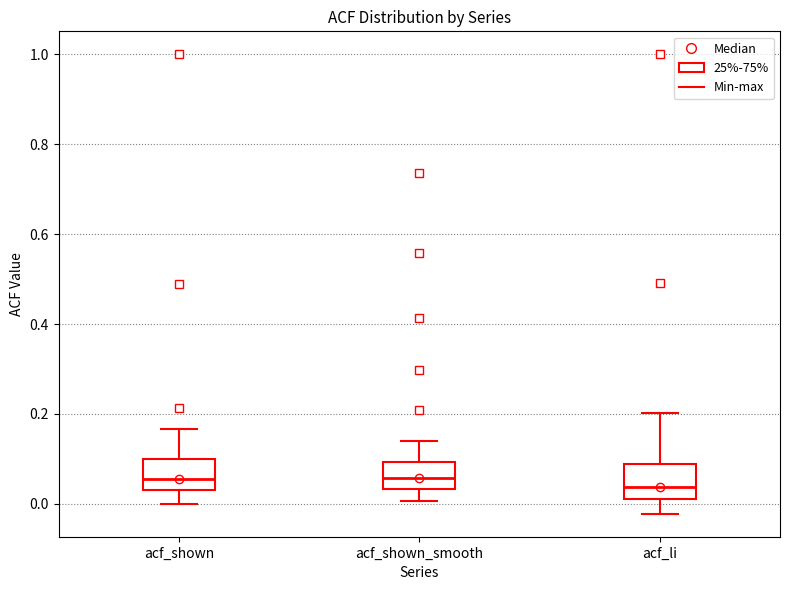

Reading left to right, transcribe this box plot: for each box, give where its median line is, the range the box spans, and where its two whiskers end, as read against the y-axis. The values are not printed on the chart, so give them approximately, as read against the axis.

acf_shown: median 0.06, box 0.04 to 0.10, whiskers 0.00 to 0.16
acf_shown_smooth: median 0.06, box 0.04 to 0.10, whiskers 0.00 to 0.14
acf_li: median 0.04, box 0.02 to 0.08, whiskers -0.02 to 0.20